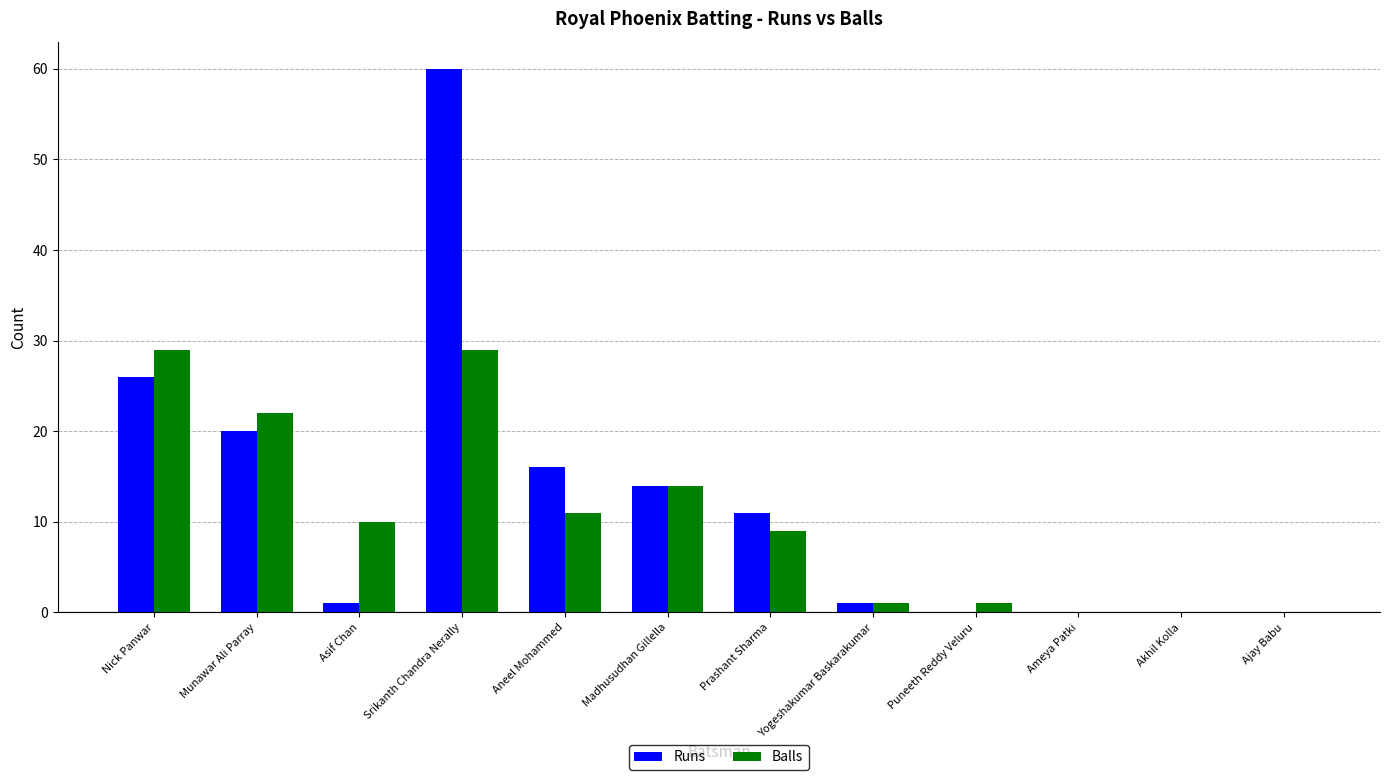

What are all the series names shown in the legend?

Runs, Balls